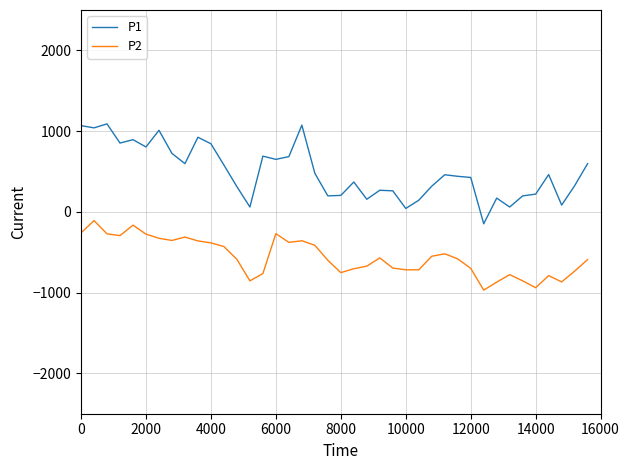

Which series has the largest range (max minus min)?

P1